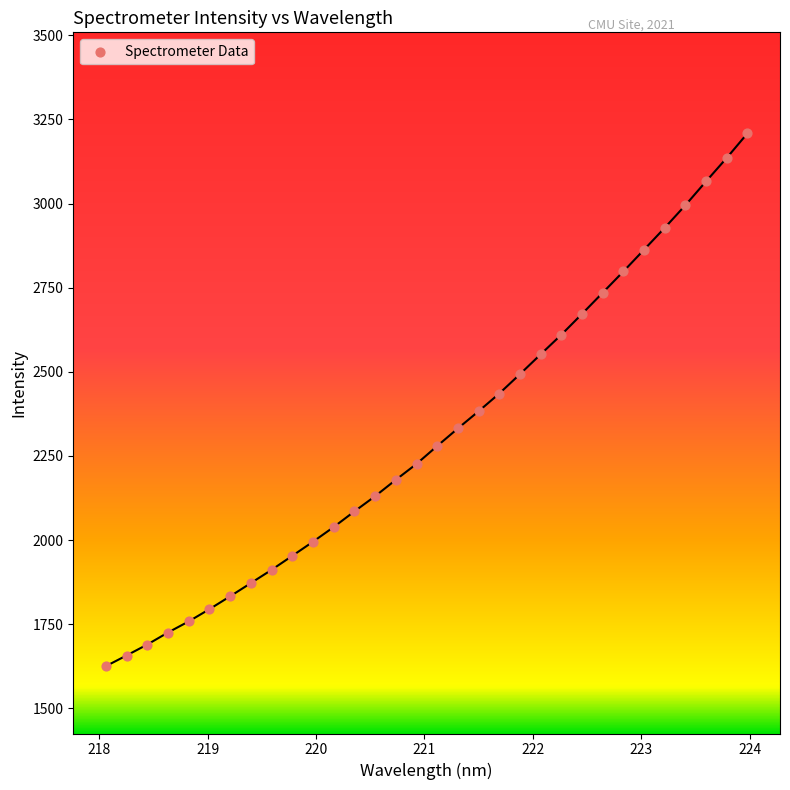

What is the range of X values (max minus min)?

5.9